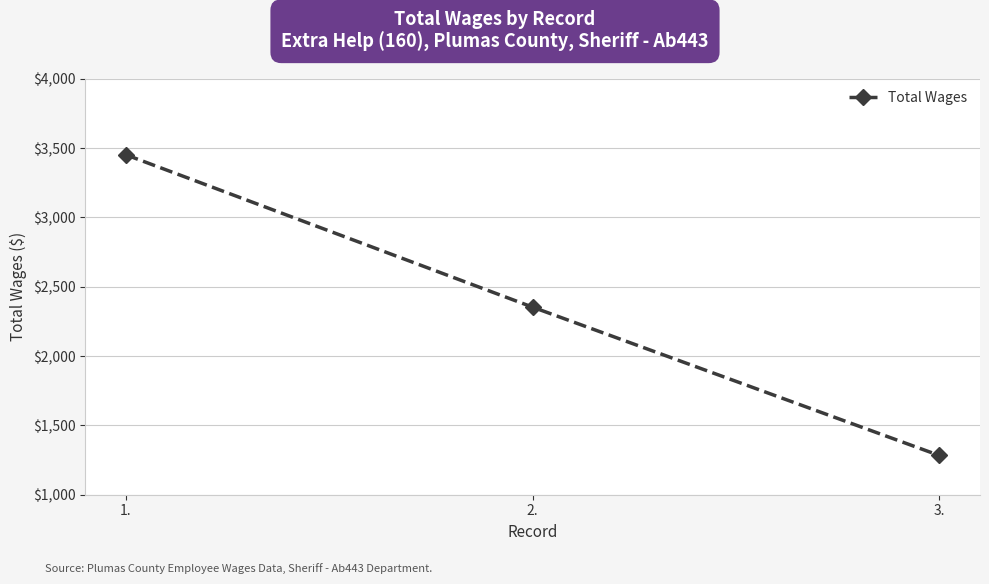

What is the sum of all values?

7088